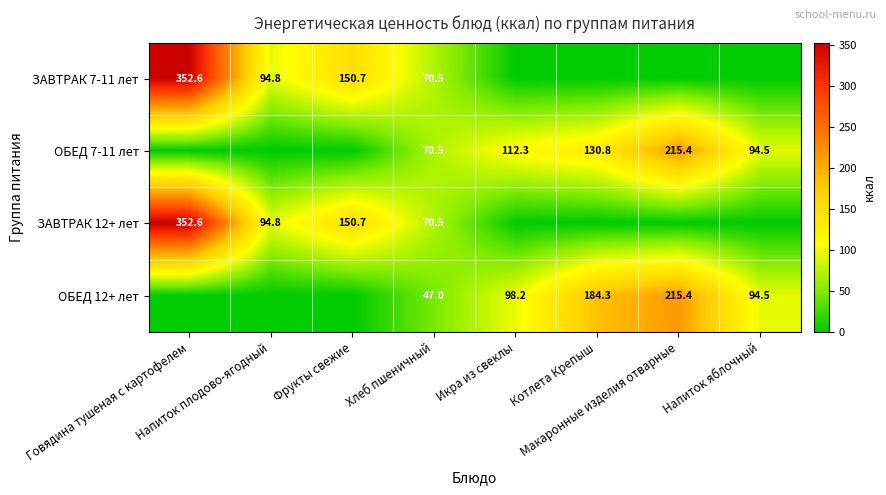

What is the difference between the maximum and minimum values in the ЗАВТРАК 7-11 лет series?

352.6